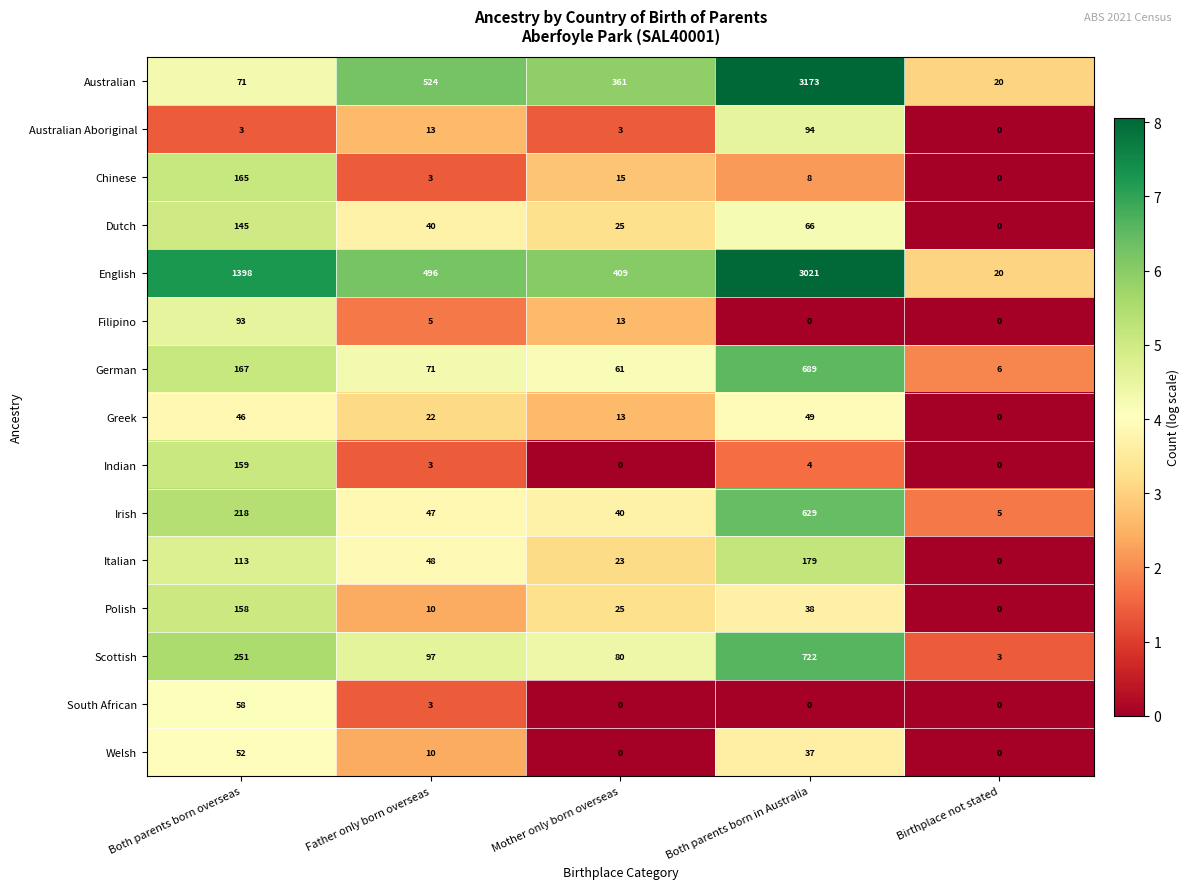

Between Father only born overseas and Birthplace not stated, which series saw the biggest shift?

Australian